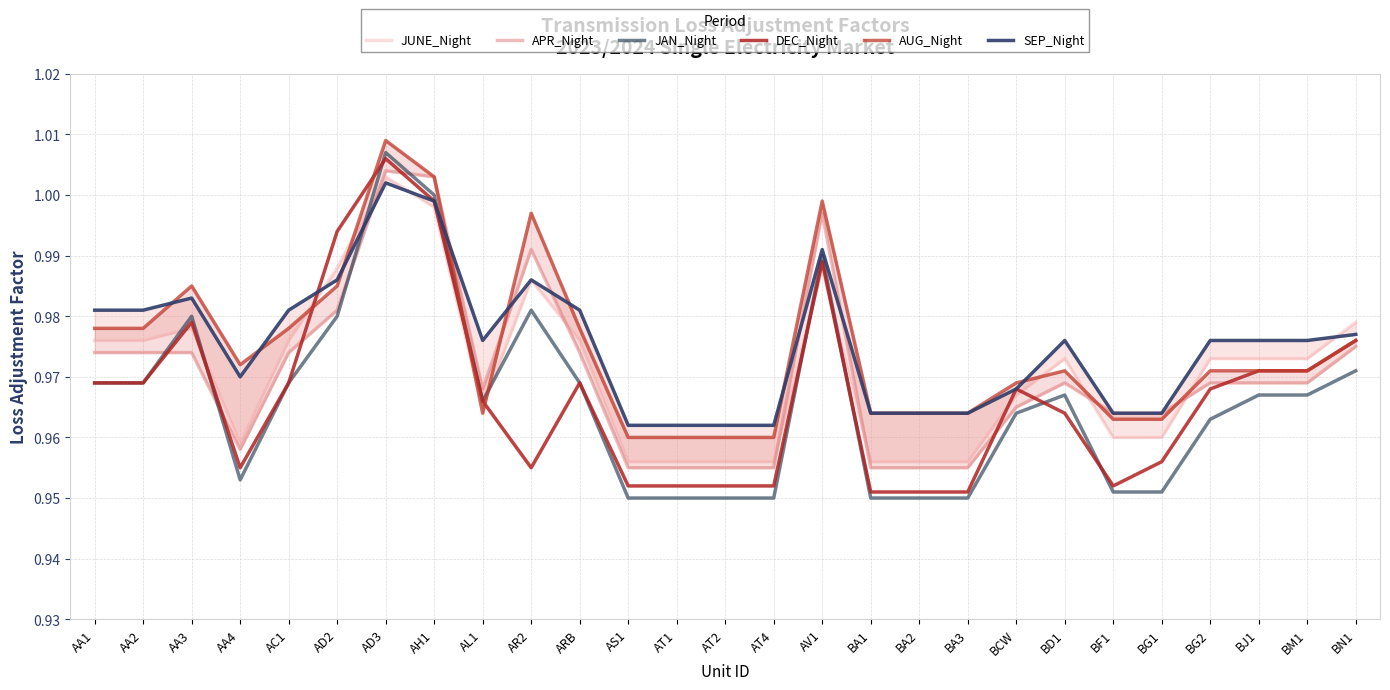

Reading left to right, what are all the values shown in this chart?

JUNE_Night: 1.0	1.0	1.0	1.0	1.0	1.0	1.0	1.0	1.0	1.0	1.0	1.0	1.0	1.0	1.0	1.0	1.0	1.0	1.0	1.0	1.0	1.0	1.0	1.0	1.0	1.0	1.0
APR_Night: 1.0	1.0	1.0	1.0	1.0	1.0	1.0	1.0	1.0	1.0	1.0	1.0	1.0	1.0	1.0	1.0	1.0	1.0	1.0	1.0	1.0	1.0	1.0	1.0	1.0	1.0	1.0
JAN_Night: 1.0	1.0	1.0	1.0	1.0	1.0	1.0	1.0	1.0	1.0	1.0	0.9	0.9	0.9	0.9	1.0	0.9	0.9	0.9	1.0	1.0	1.0	1.0	1.0	1.0	1.0	1.0
DEC_Night: 1.0	1.0	1.0	1.0	1.0	1.0	1.0	1.0	1.0	1.0	1.0	1.0	1.0	1.0	1.0	1.0	1.0	1.0	1.0	1.0	1.0	1.0	1.0	1.0	1.0	1.0	1.0
AUG_Night: 1.0	1.0	1.0	1.0	1.0	1.0	1.0	1.0	1.0	1.0	1.0	1.0	1.0	1.0	1.0	1.0	1.0	1.0	1.0	1.0	1.0	1.0	1.0	1.0	1.0	1.0	1.0
SEP_Night: 1.0	1.0	1.0	1.0	1.0	1.0	1.0	1.0	1.0	1.0	1.0	1.0	1.0	1.0	1.0	1.0	1.0	1.0	1.0	1.0	1.0	1.0	1.0	1.0	1.0	1.0	1.0